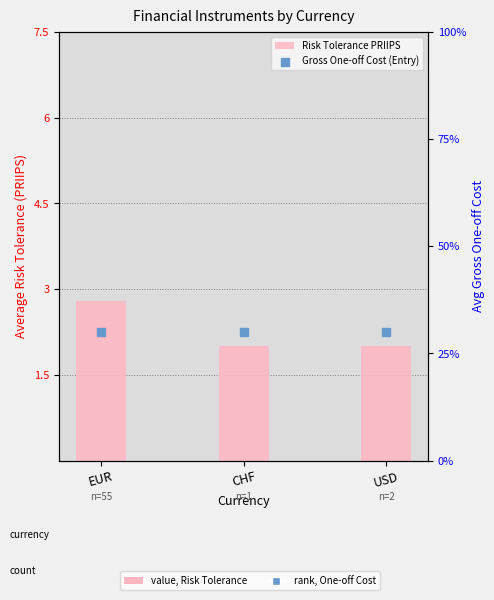

Which series has the largest total across all categories?

Risk Tolerance PRIIPS